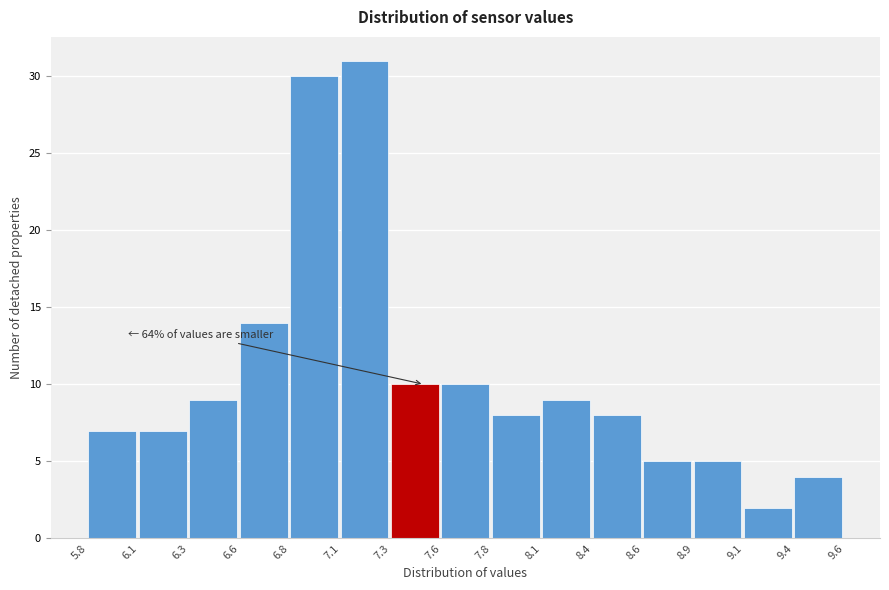

Reading right to left, transcribe all the data shown in this chart.

9.4=4	9.1=2	8.9=5	8.6=5	8.4=8	8.1=9	7.8=8	7.6=10	7.3=10	7.1=31	6.8=30	6.6=14	6.3=9	6.1=7	5.8=7